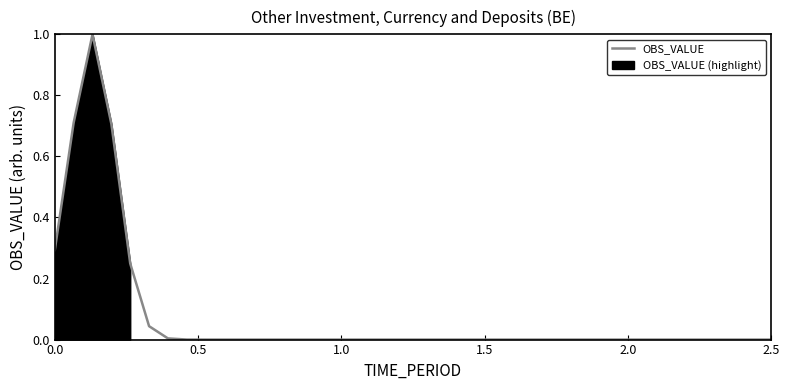

Is it true that the value at 8 is -0.5?

False